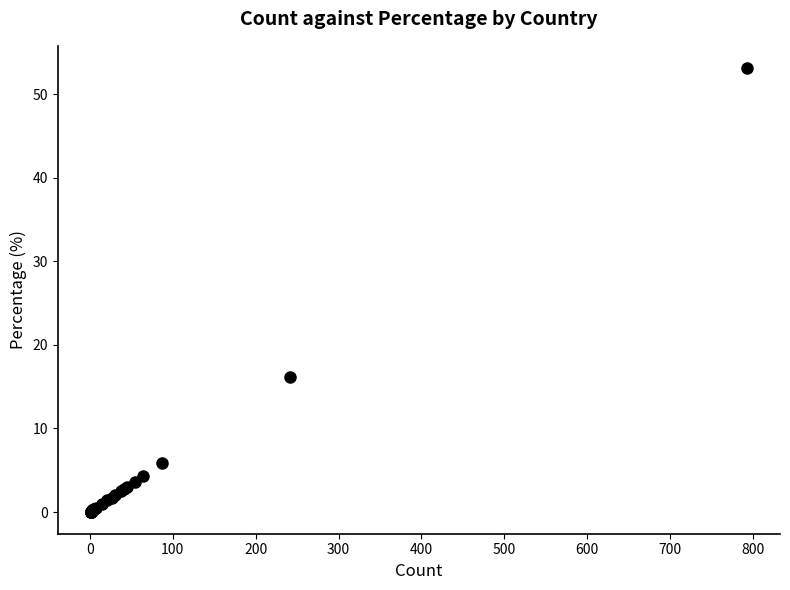

What Y value in the scatter plot is closest to 26?

16.1